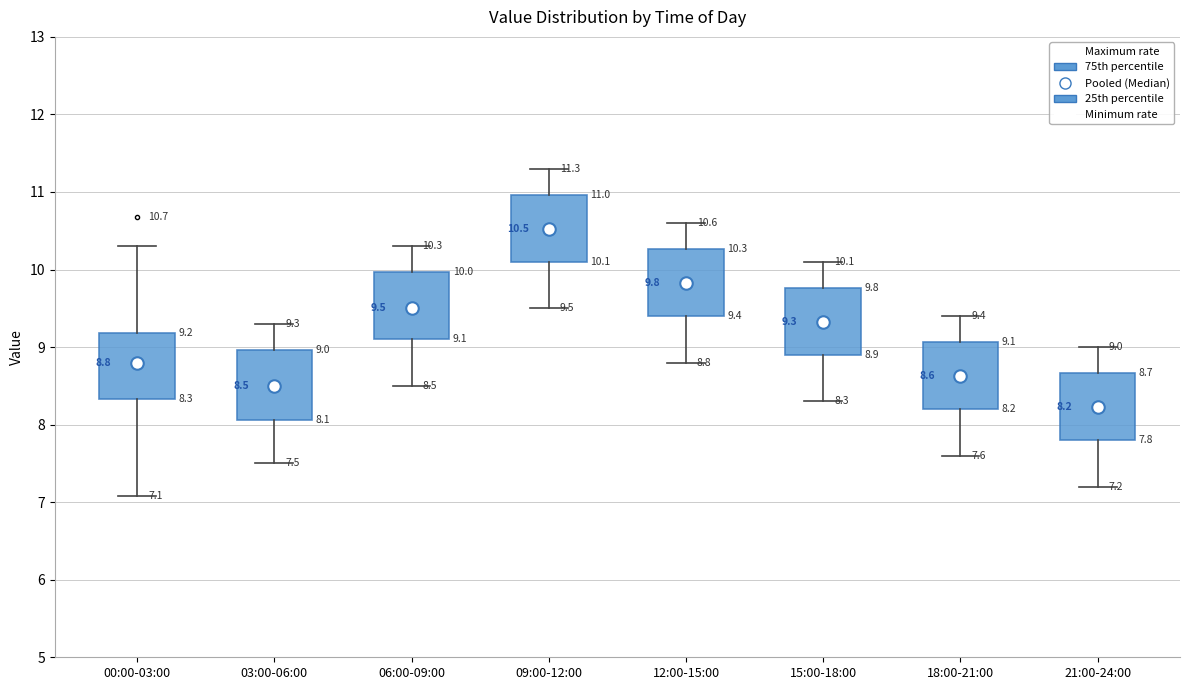

Which box has the highest median line?

09:00-12:00